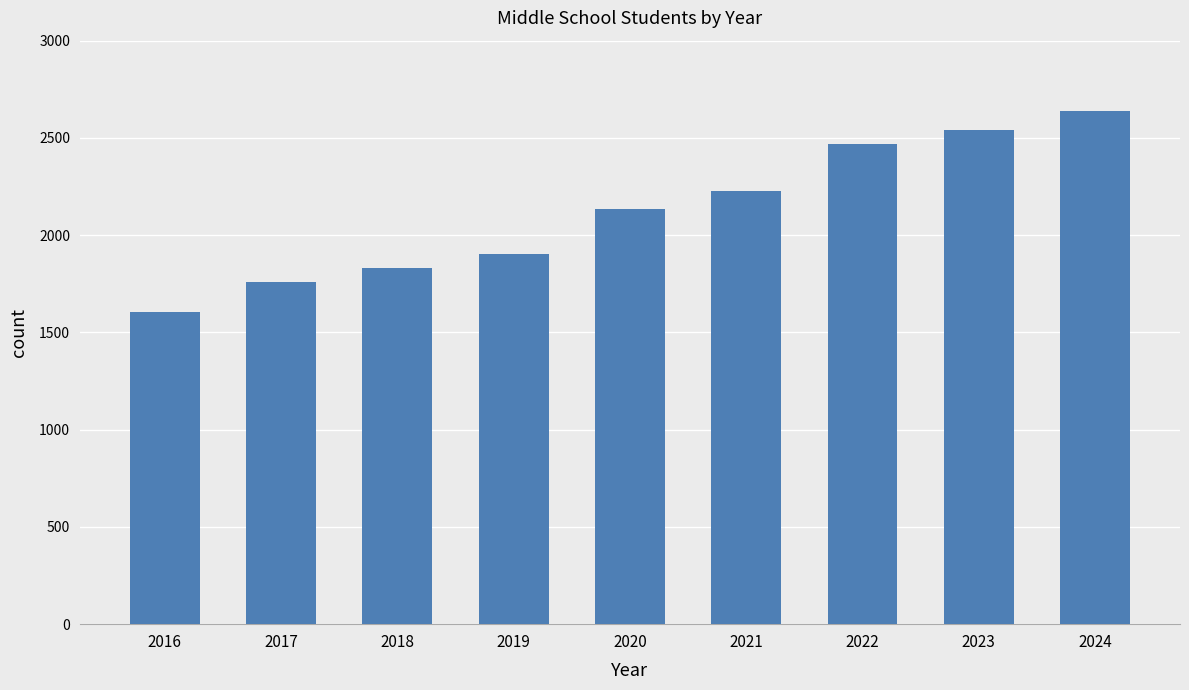

What value does the data have at 2020, to the nearest 50?

2150